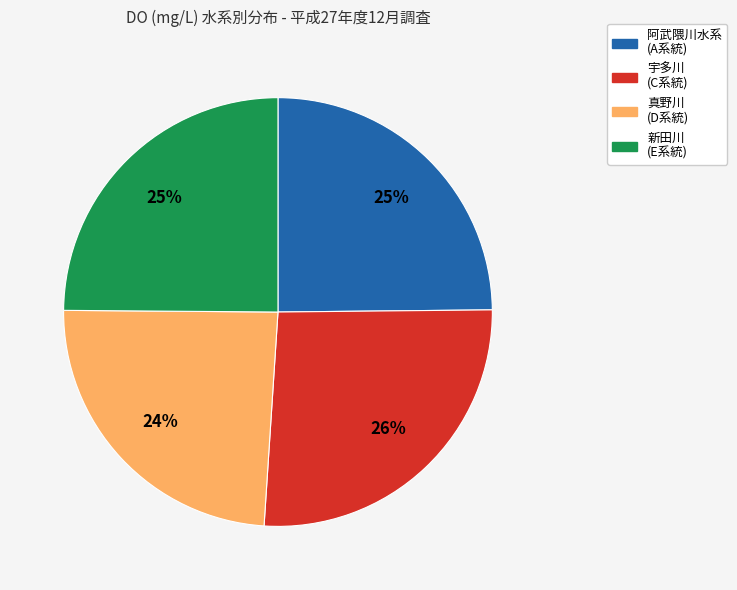

What is the ratio of the value at 新田川 (E系統) to the value at 真野川 (D系統)?

1.0